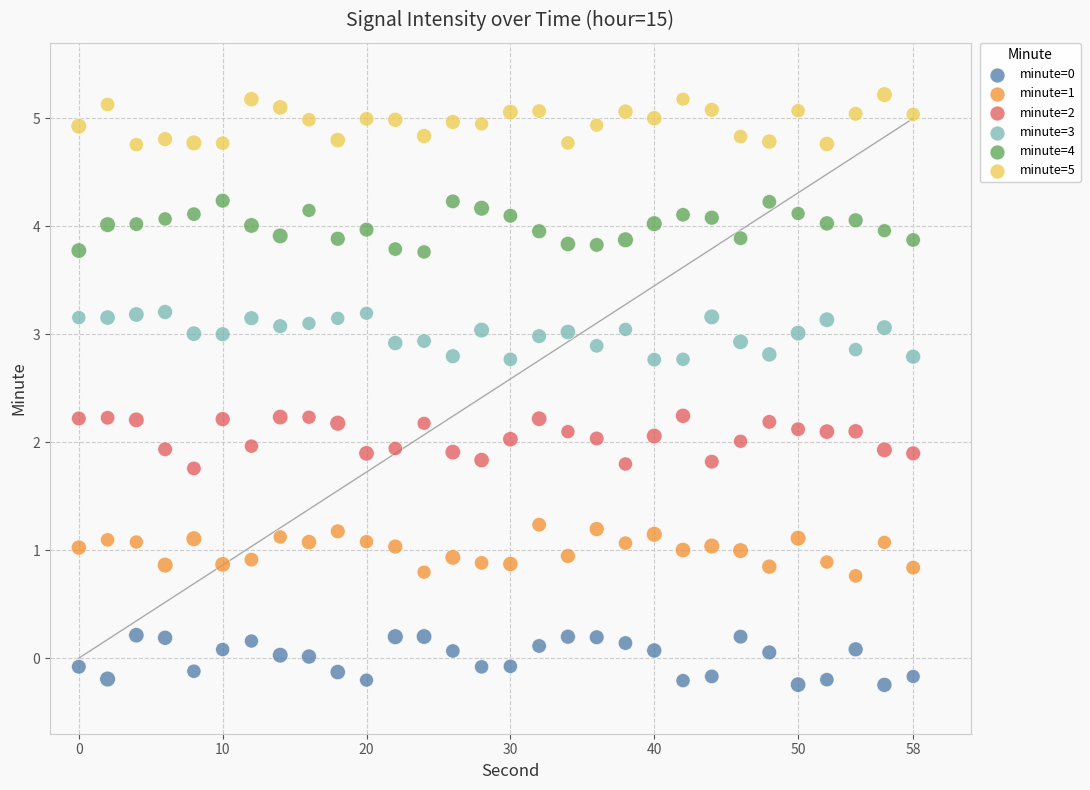

What is the X range (max minus min) for the scatter plot?

58.0